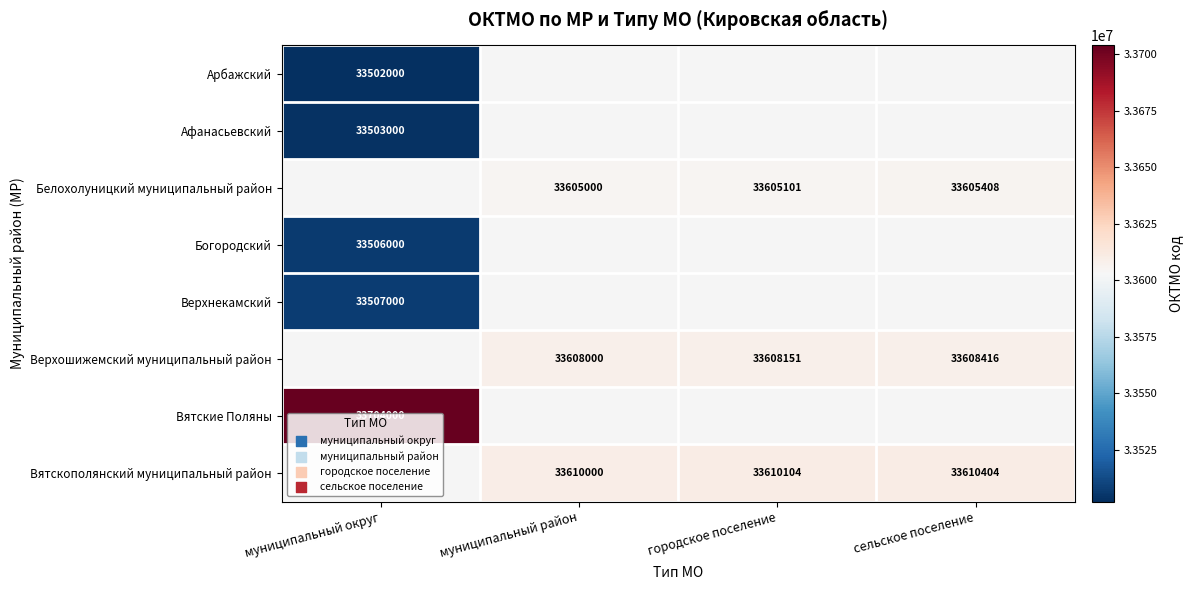

Which label corresponds to the smallest value in the chart?

муниципальный округ